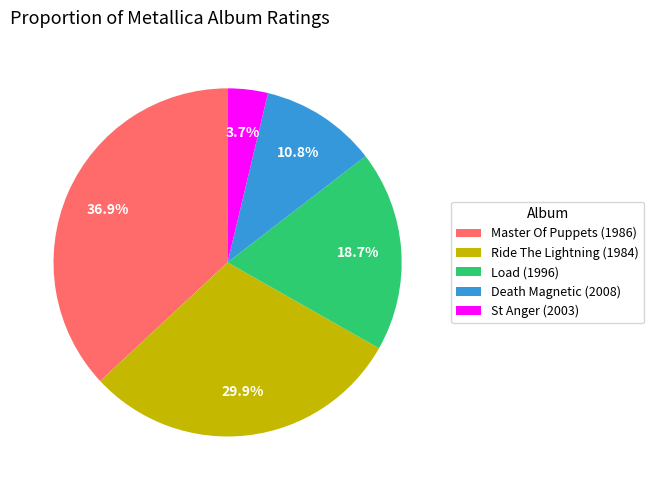

Is there a majority slice in this chart?

No